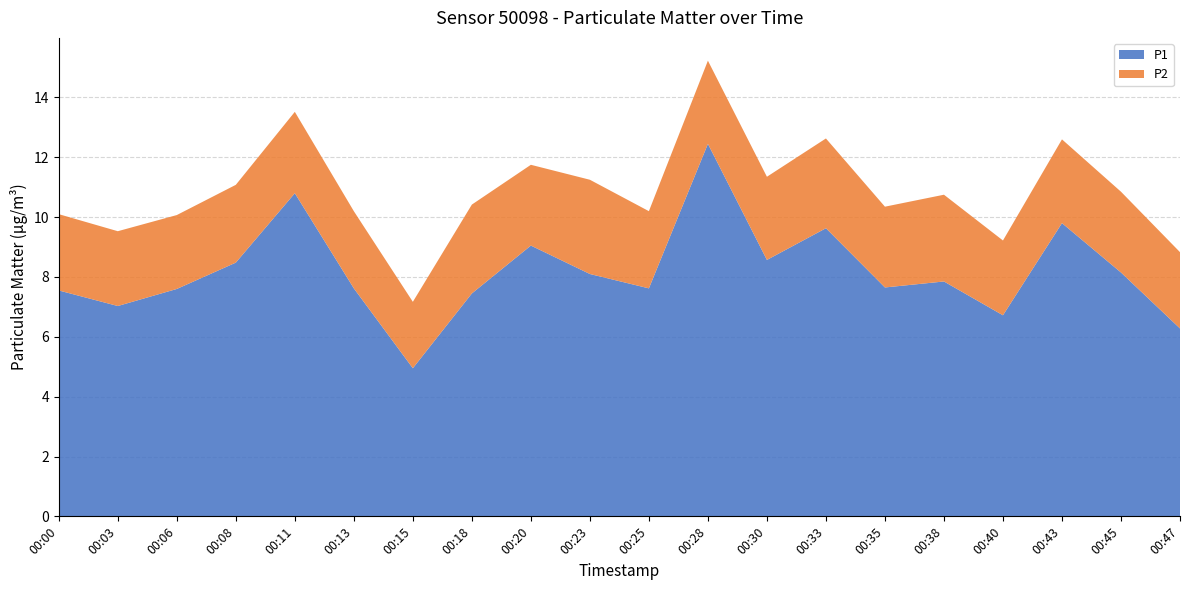

Reading left to right, extract all data points from this chart.

P1: 7.5	7.0	7.6	8.5	10.8	7.6	5.0	7.5	9.1	8.1	7.6	12.4	8.6	9.6	7.7	7.8	6.7	9.8	8.2	6.3
P2: 2.5	2.5	2.5	2.6	2.7	2.6	2.2	3.0	2.7	3.1	2.6	2.8	2.8	3.0	2.7	2.9	2.5	2.8	2.7	2.5